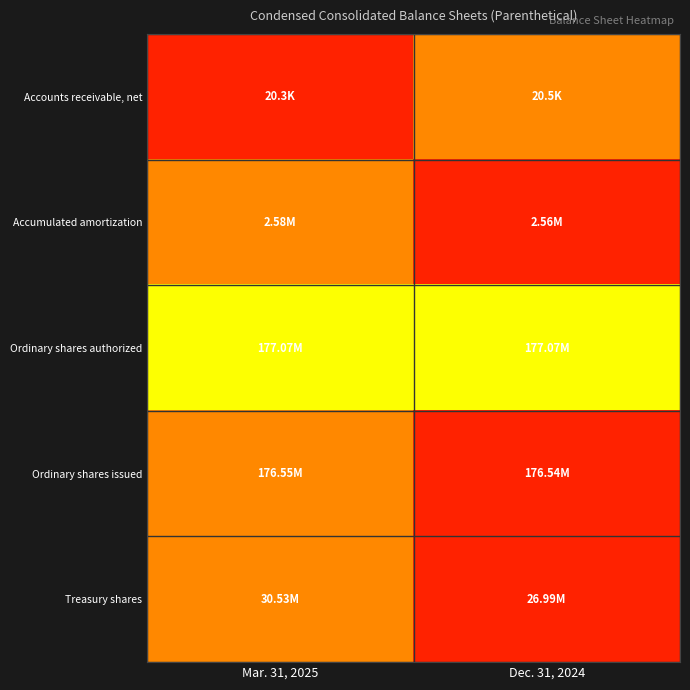

Reading left to right, extract all data points from this chart.

Accounts receivable, net: Mar. 31, 2025=0.0	Dec. 31, 2024=1.0
Accumulated amortization: Mar. 31, 2025=1.0	Dec. 31, 2024=0.0
Ordinary shares authorized: Mar. 31, 2025=0.5	Dec. 31, 2024=0.5
Ordinary shares issued: Mar. 31, 2025=1.0	Dec. 31, 2024=0.0
Treasury shares: Mar. 31, 2025=1.0	Dec. 31, 2024=0.0